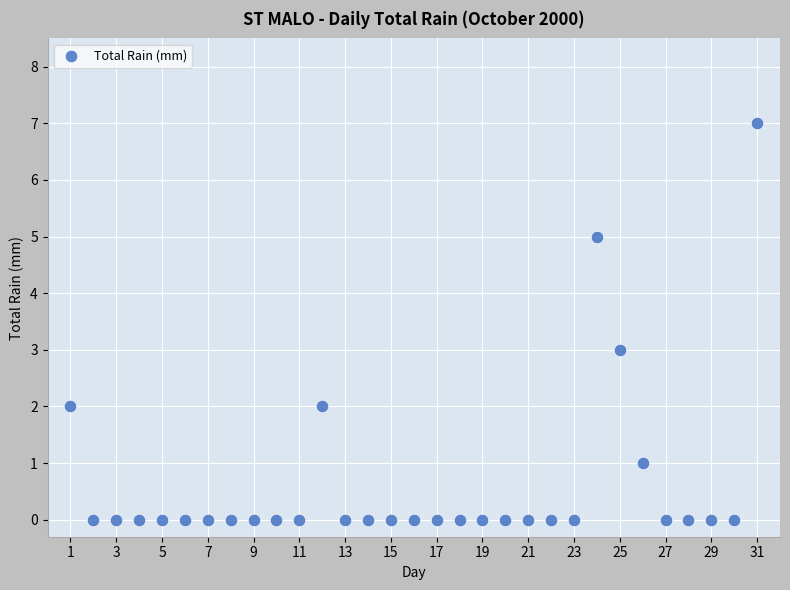

What is the range of X values (max minus min)?

30